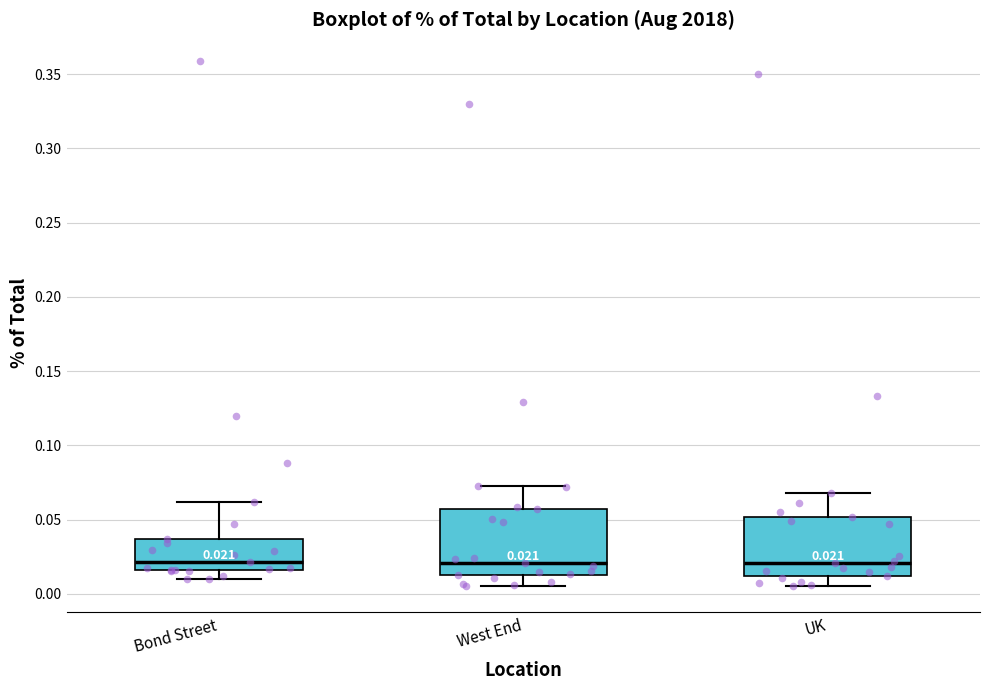

Which box is the tallest, from its lower edge to its upper edge?

West End